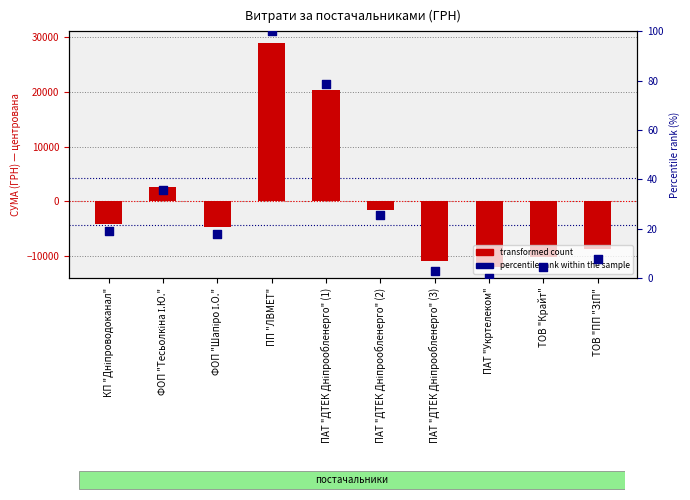

Which series has the widest spread of Y values?

transformed count